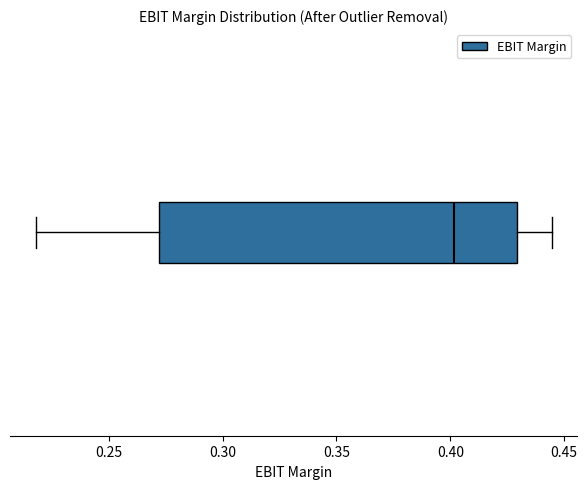

Transcribe this box plot: give where the median line is, the range the box spans, and where the two whiskers end, as read against the x-axis. The values are not printed on the chart, so give them approximately, as read against the axis.

median 0.400, box 0.270 to 0.430, whiskers 0.220 to 0.445